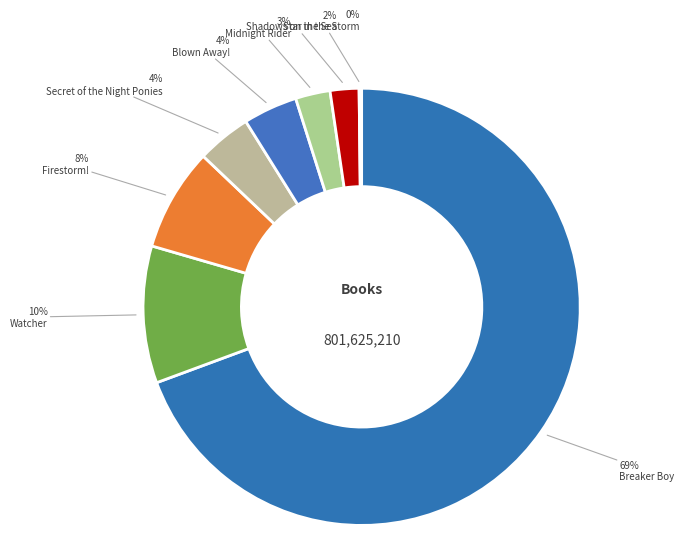

Is there any slice that represents more than half of the pie?

Yes